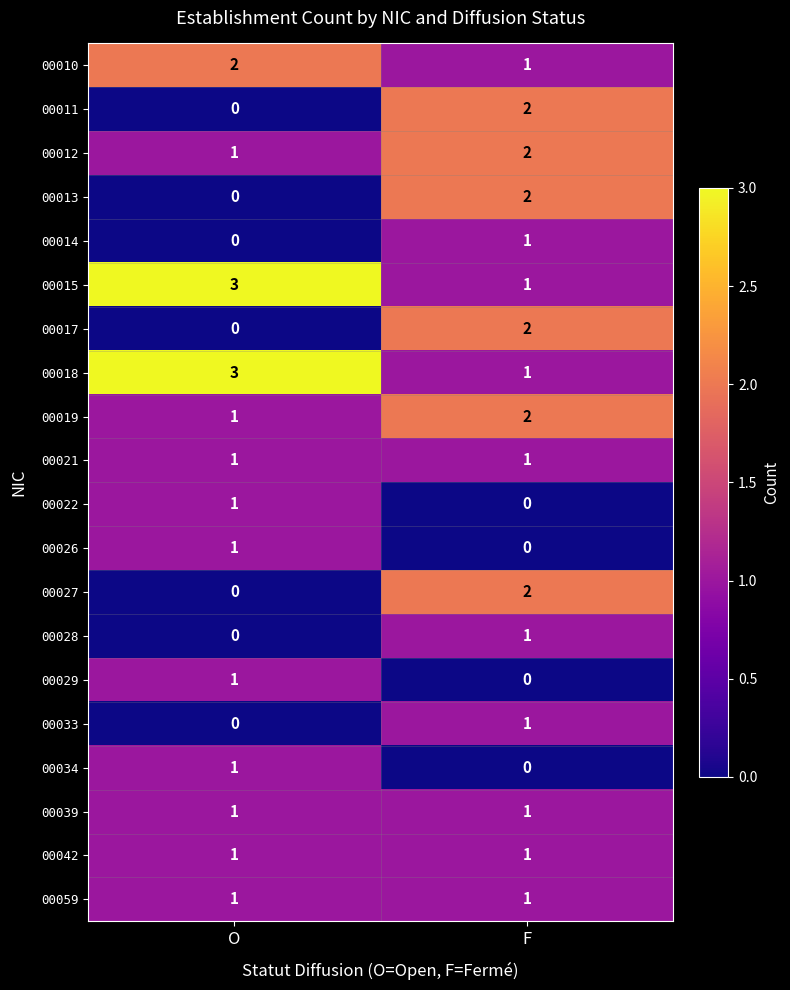

At which label is 00010 closest to 1?

F